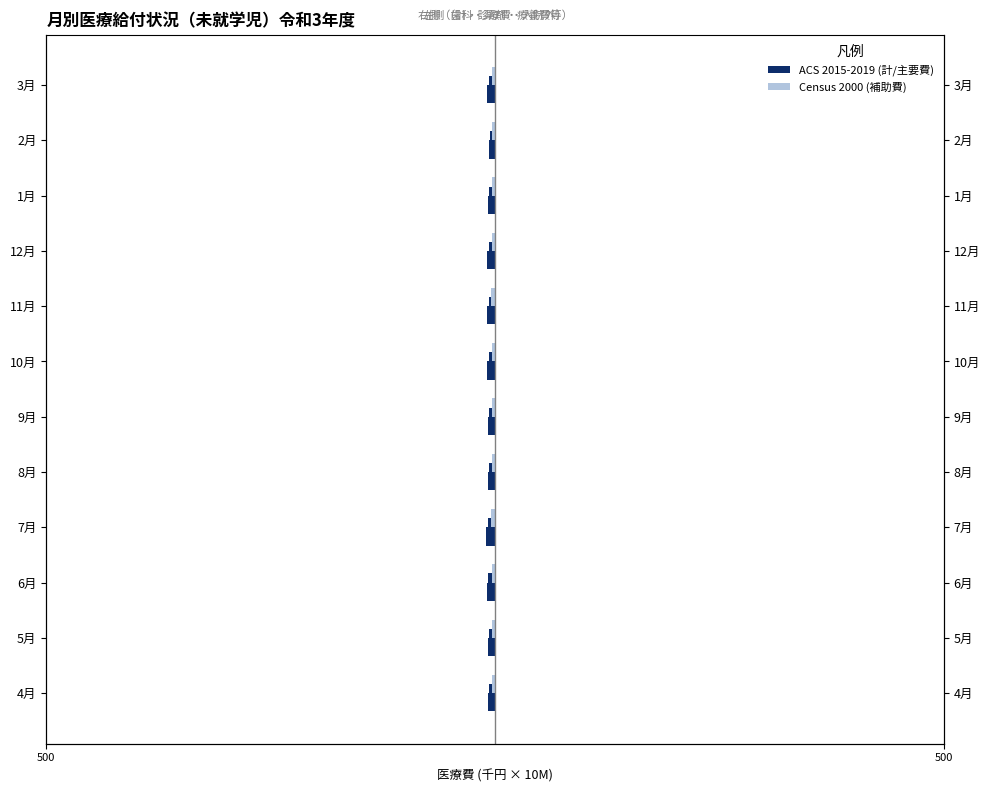

At how many categories does at least one series exceed 0?

12